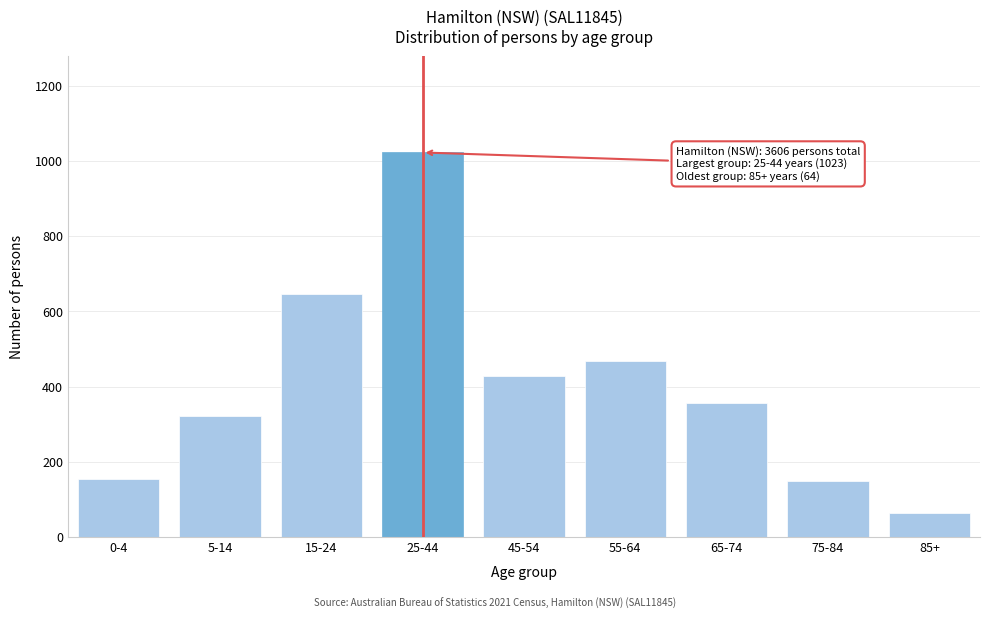

Reading right to left, what are all the values shown in this chart?

85+=64	75-84=148	65-74=356	55-64=469	45-54=427	25-44=1023	15-24=647	5-14=323	0-4=155